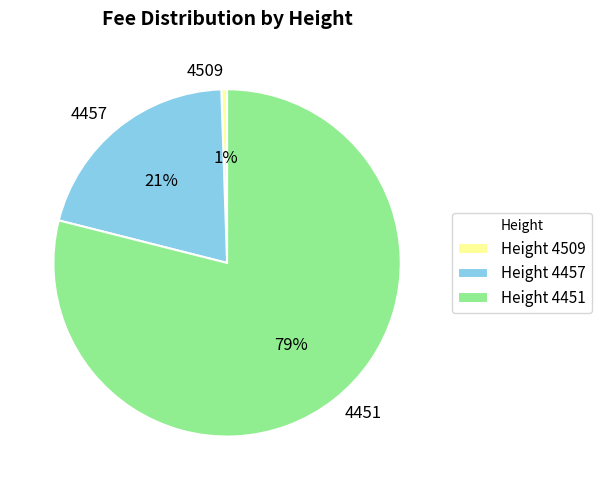

Is there a majority slice in this chart?

Yes